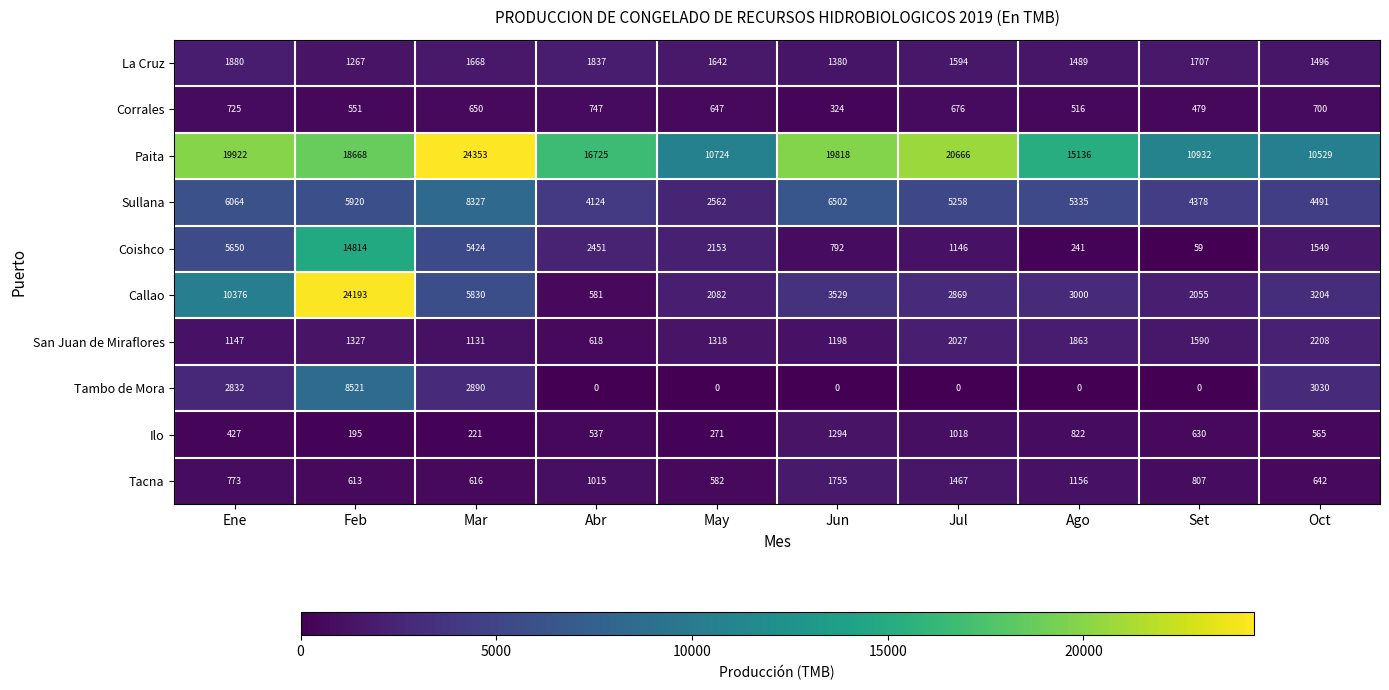

What is the average value of the Ilo series?

598